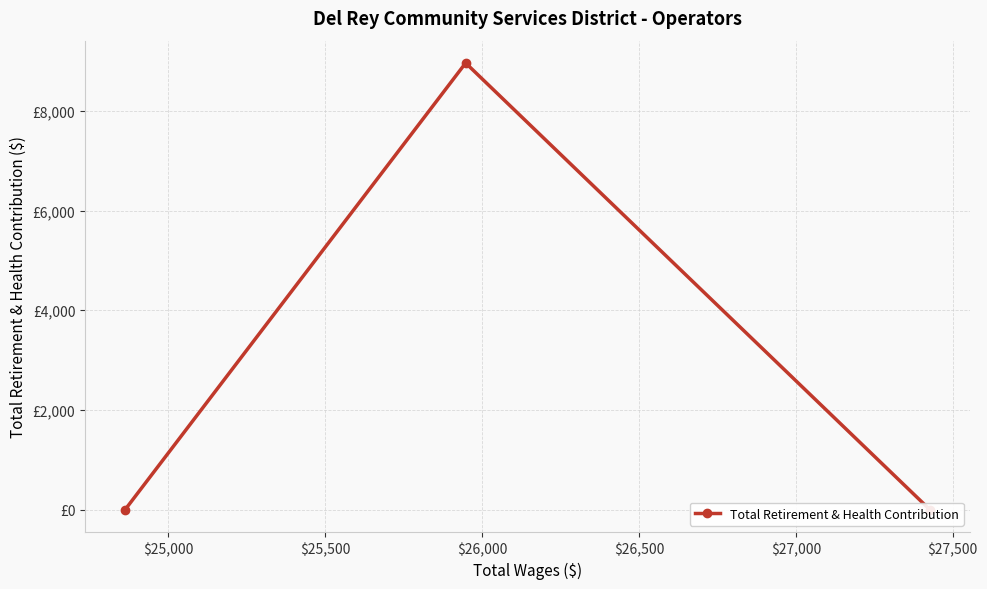

True or false: the data shows 14020 at $25,000.

False